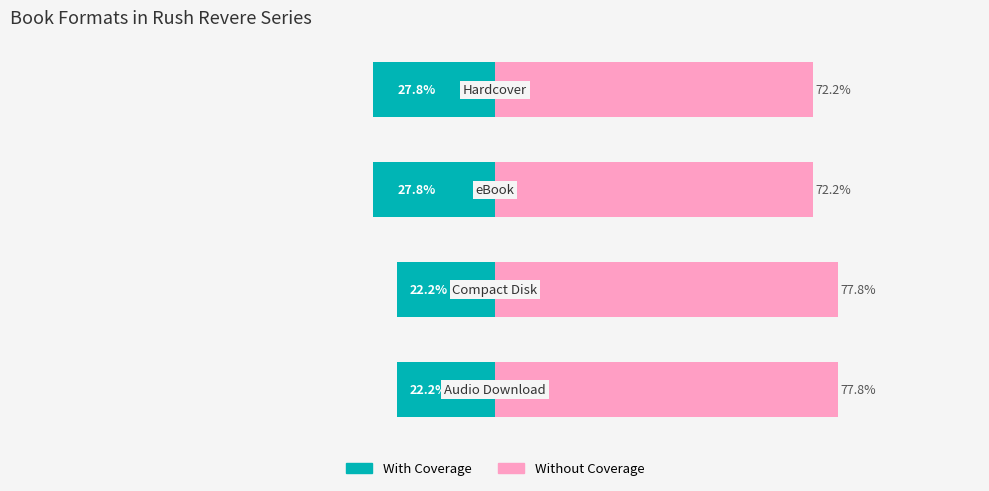

Does the chart contain any negative values?

Yes